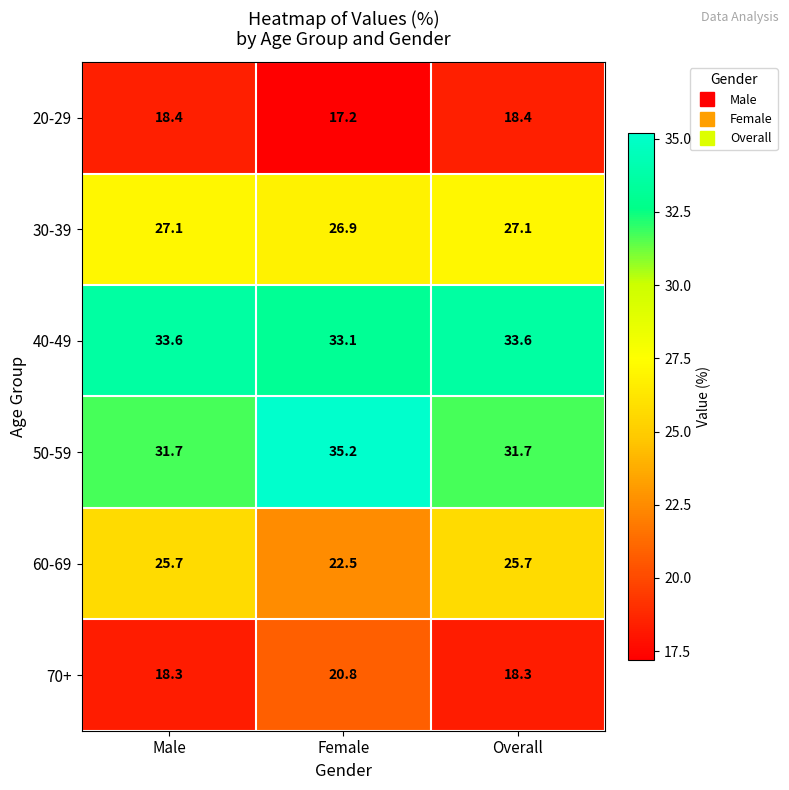

At how many categories does at least one series exceed 22?

3